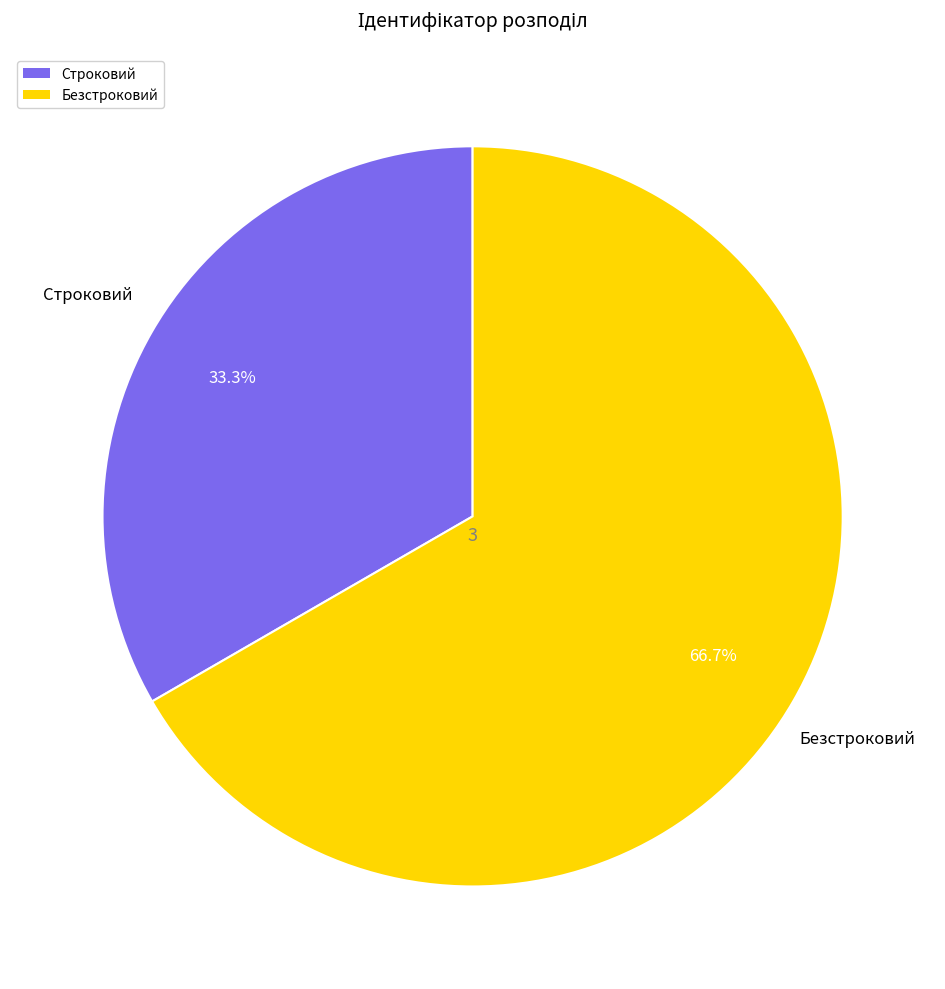

Approximately how many times larger is the value at Безстроковий compared to Строковий?

2.0